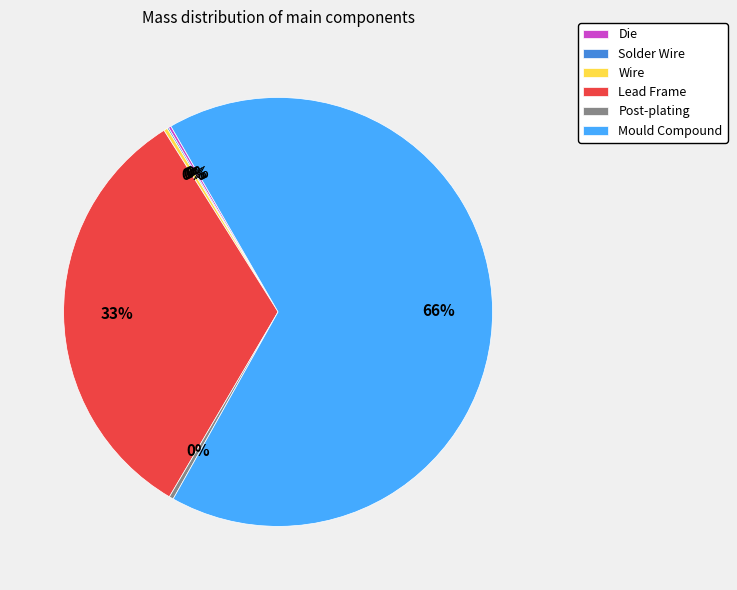

To the nearest percent, what is the average slice percentage?

17%